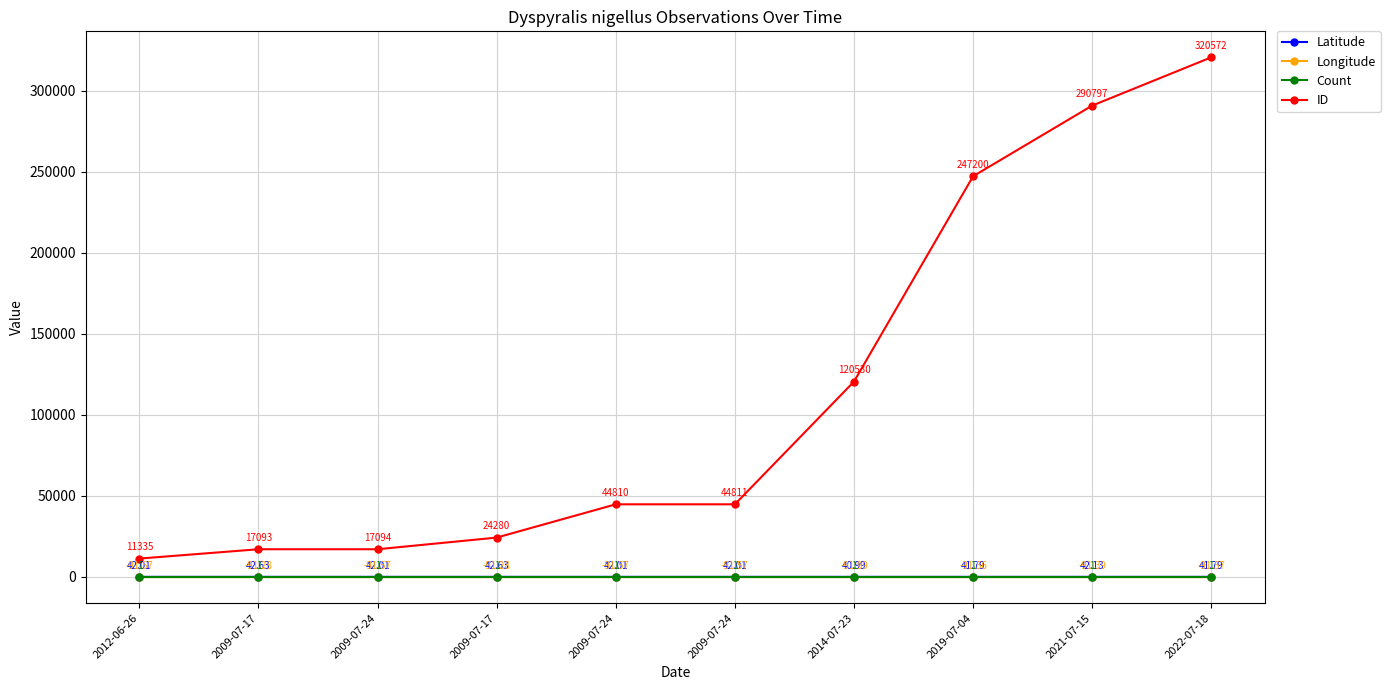

Count the number of categories in the chart.

10